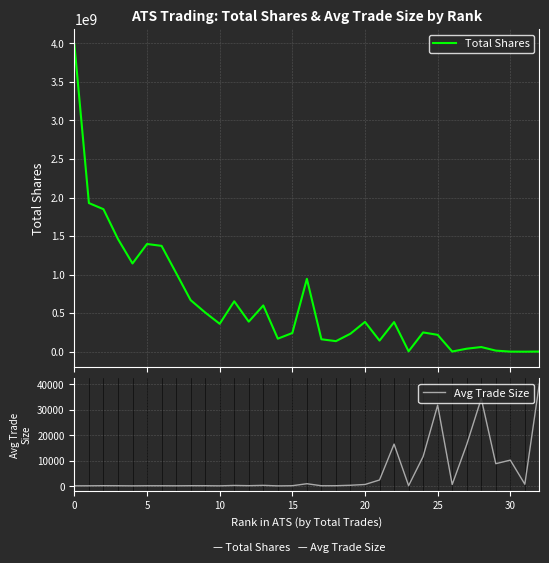

How many interior local valleys does the Avg Trade Size series have?

10